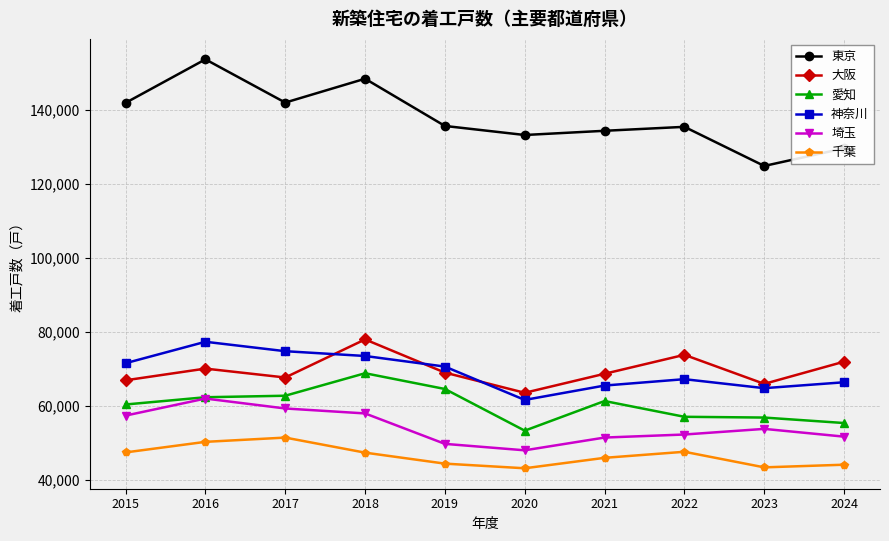

How many interior local valleys does the 東京 series have?

3